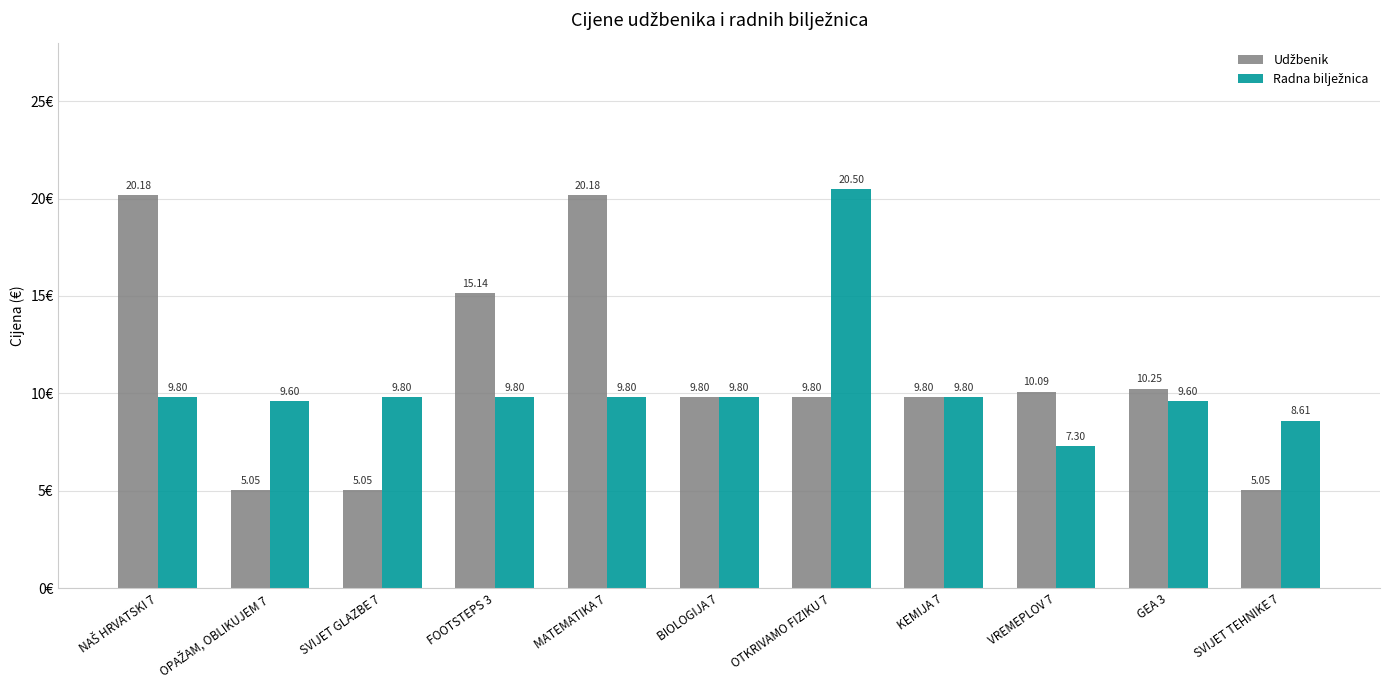

What is the total value across all series at KEMIJA 7?

19.6